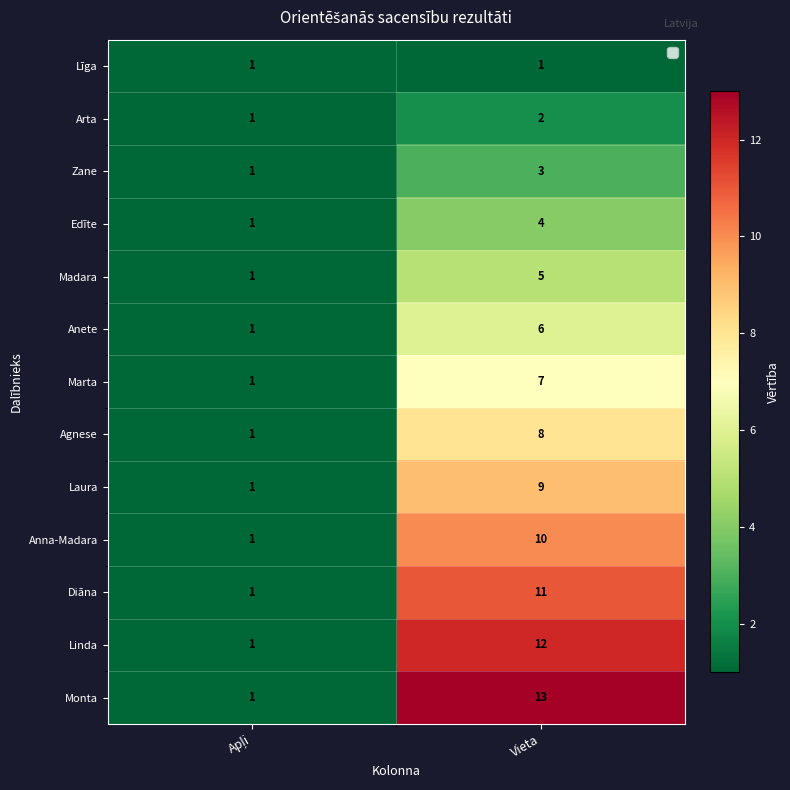

Read the Monta value at Vieta, to the nearest 5.

15